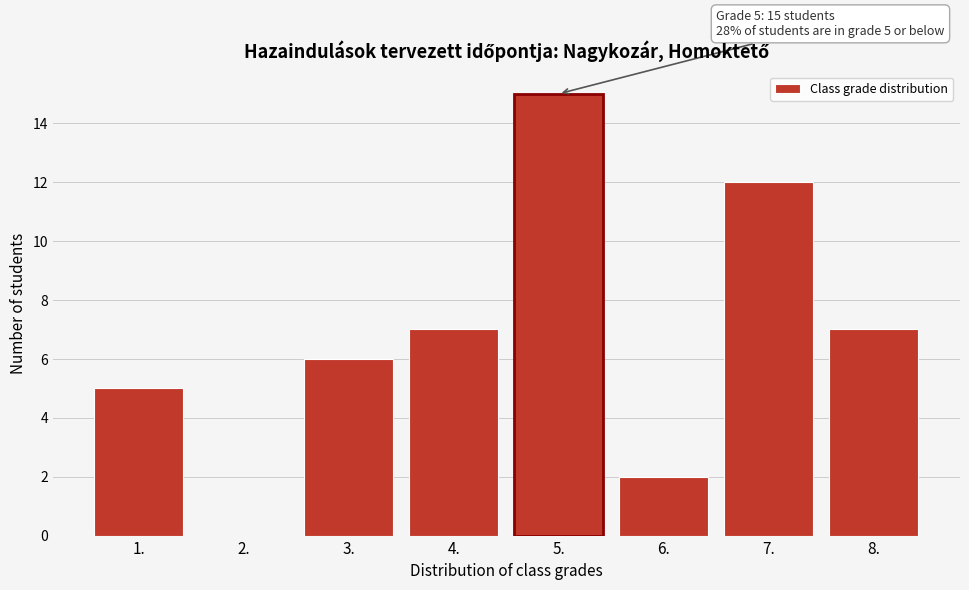

Reading right to left, list all the values displayed in this chart.

8.=7	7.=12	6.=2	5.=15	4.=7	3.=6	2.=0	1.=5